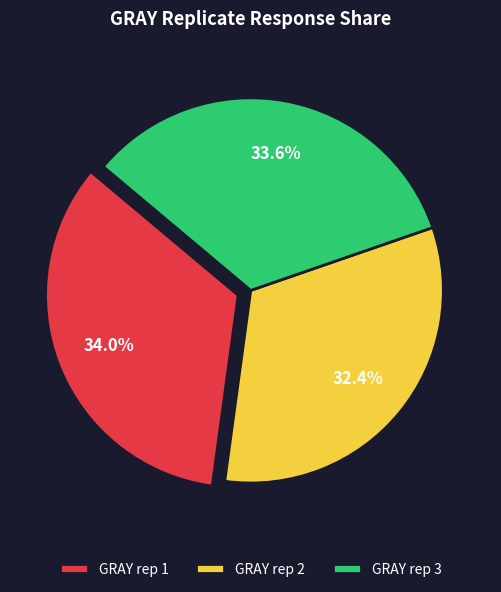

Does any single category account for the majority?

No